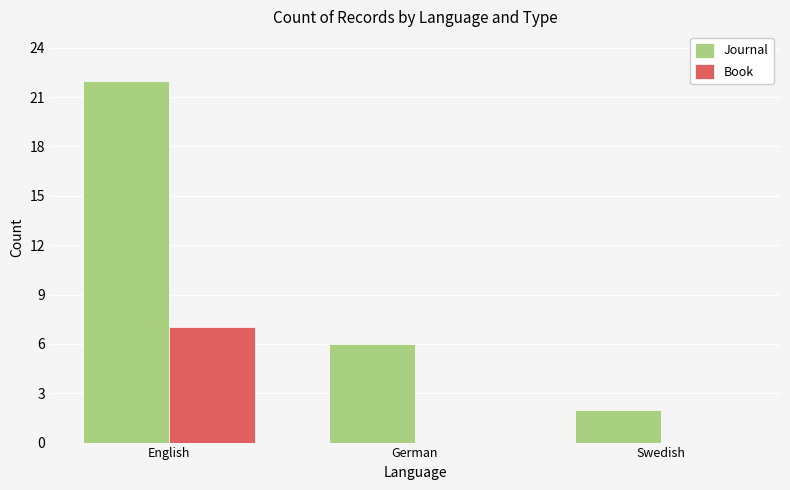

What is the greatest value displayed?

22